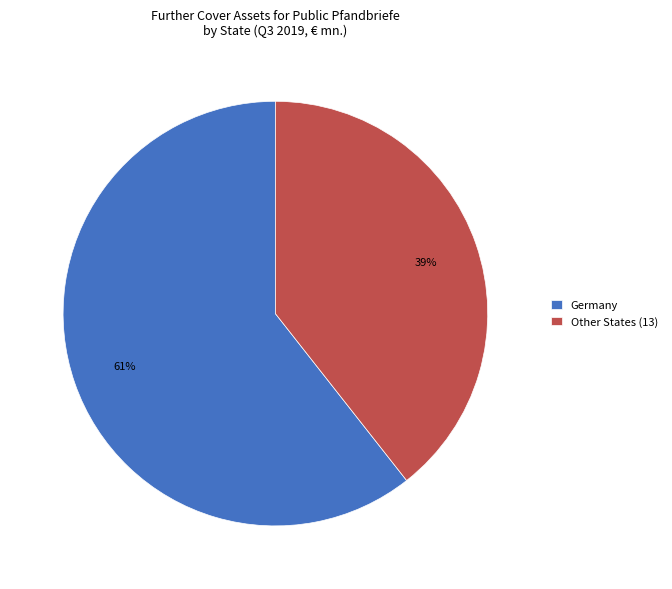

Does any single category account for the majority?

Yes